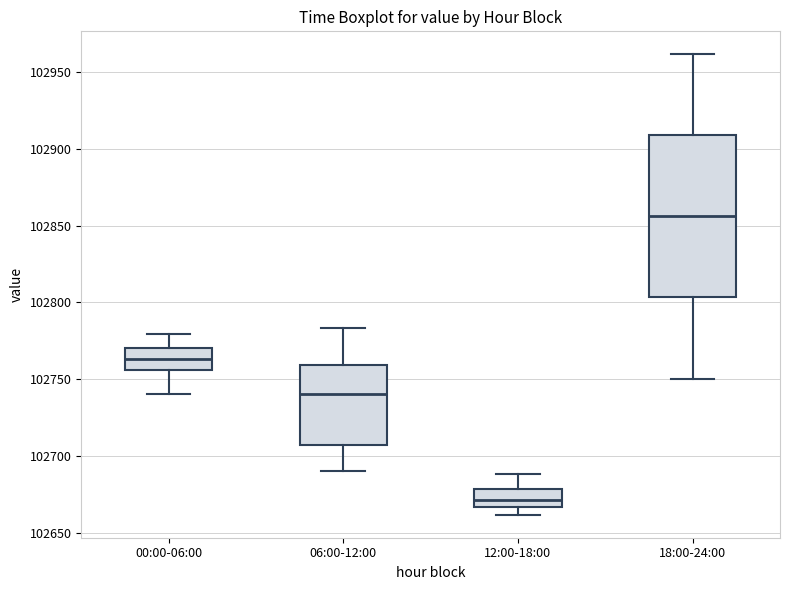

Comparing the boxes themselves (not the whiskers), which one is the tallest?

18:00-24:00